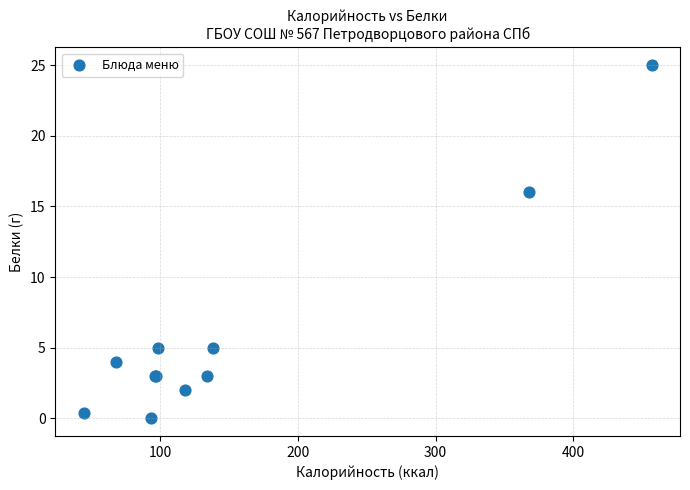

What Y value in the scatter plot is closest to 12?

16.0